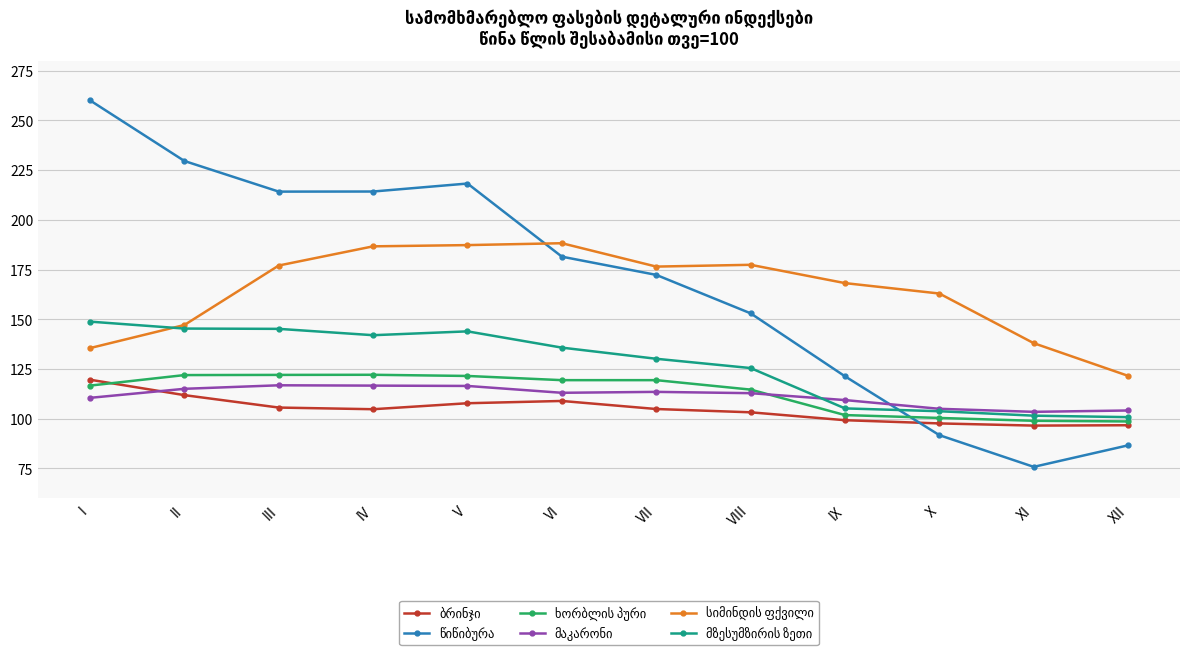

What is the spread (max minus min) of values at III?

108.6